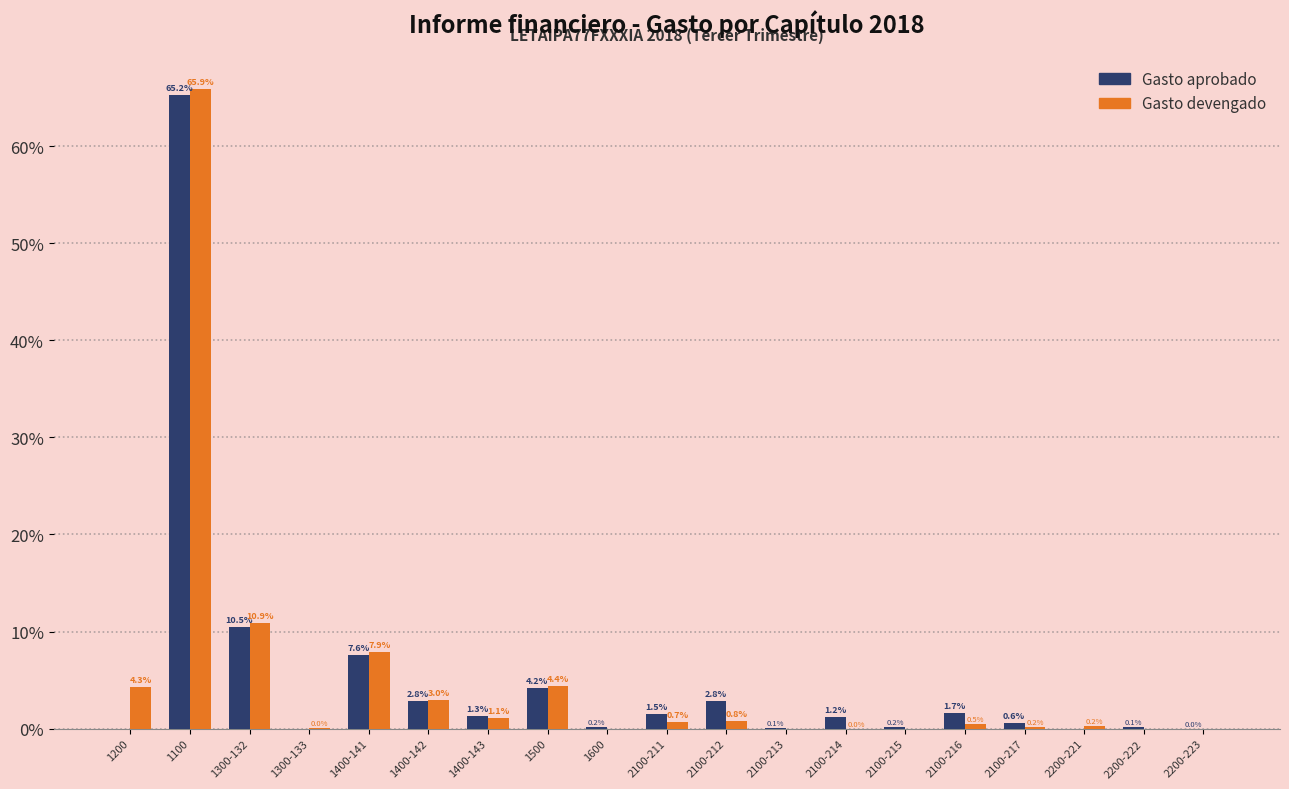

What is the sum of the Gasto aprobado values at 1400-143 and 2100-214?

2.5